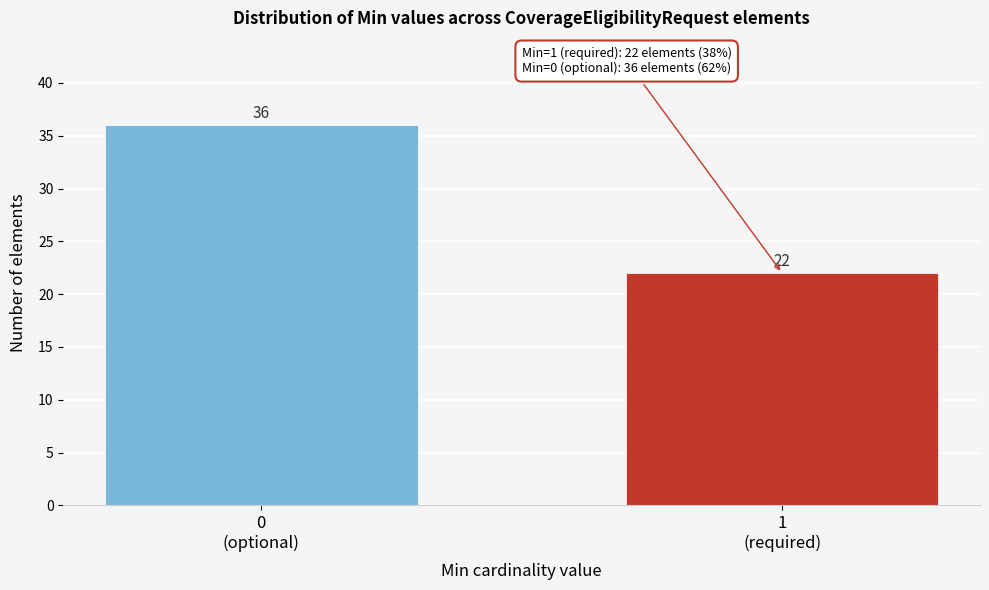

Reading left to right, what are all the values shown in this chart?

36	22